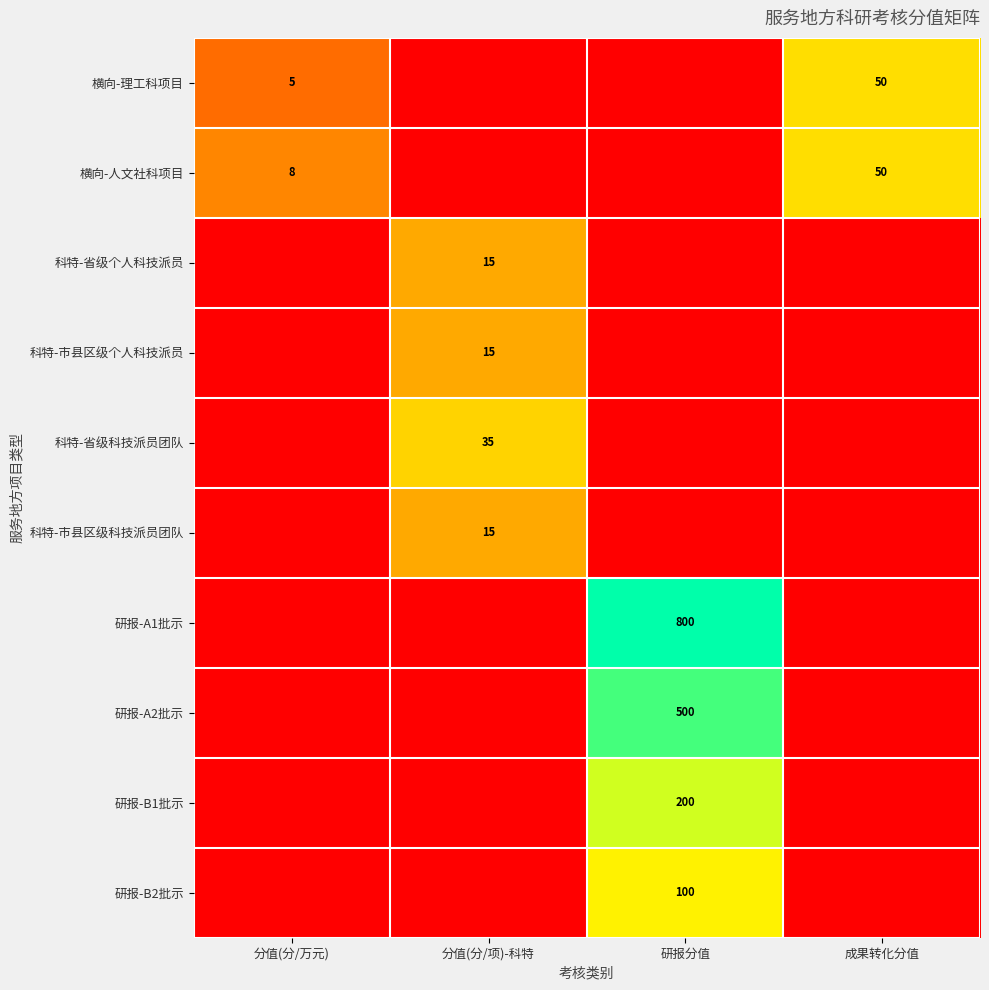

The 横向-人文社科项目 series shows 50 at 成果转化分值. True or false?

True